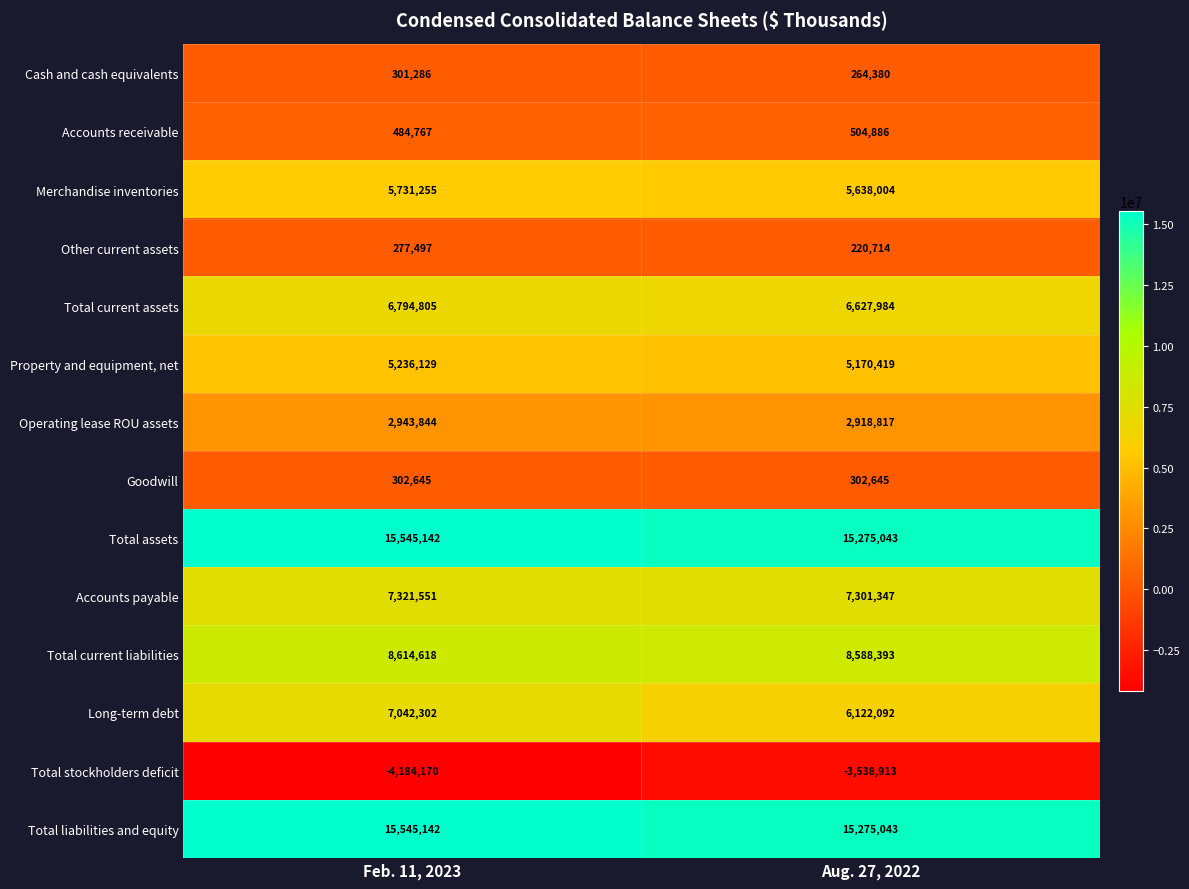

What is the approximate value of Operating lease ROU assets at Aug. 27, 2022, to the nearest 100?

2918800